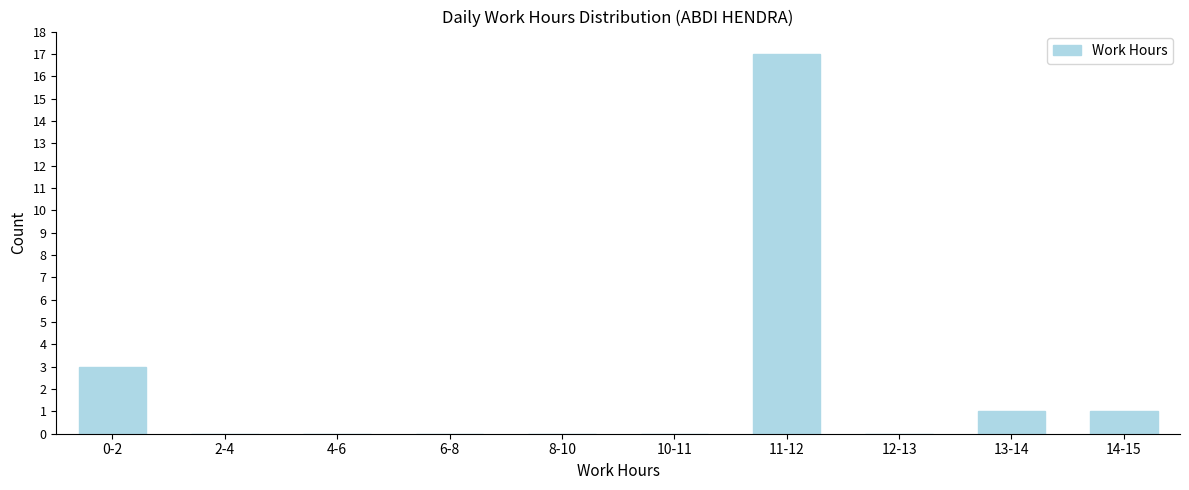

Reading left to right, list all the values displayed in this chart.

0-2=3	2-4=0	4-6=0	6-8=0	8-10=0	10-11=0	11-12=17	12-13=0	13-14=1	14-15=1